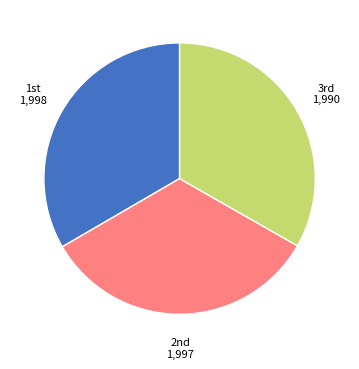

Is there any slice that represents more than half of the pie?

No